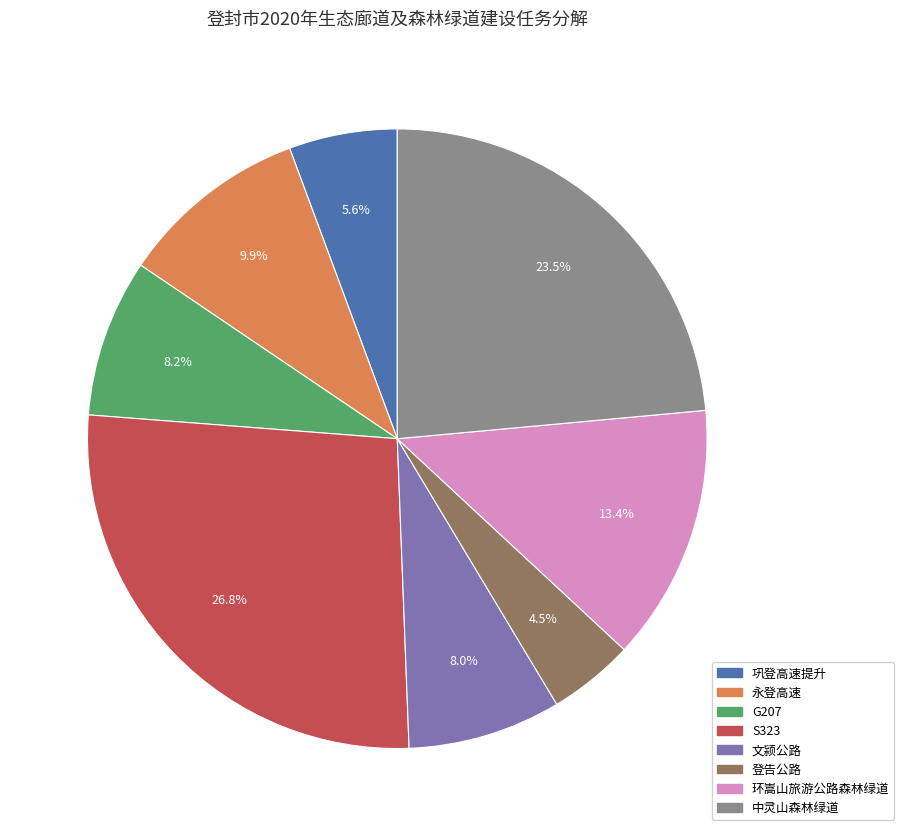

Approximately how many times larger is the value at 中灵山森林绿道 compared to 永登高速?

2.4